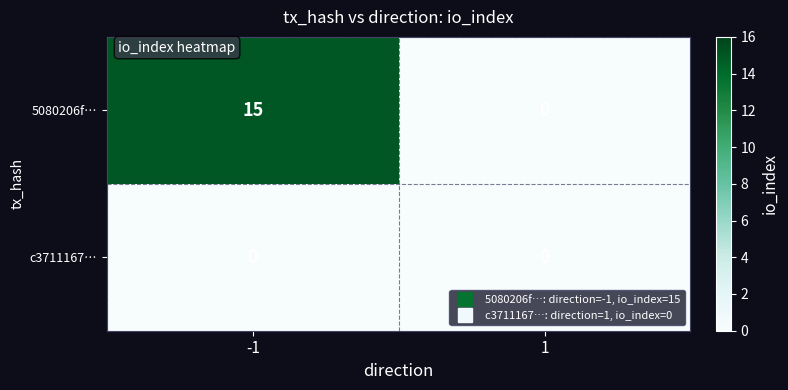

Reading left to right, transcribe all the data shown in this chart.

5080206f…: 15	0
c3711167…: 0	0